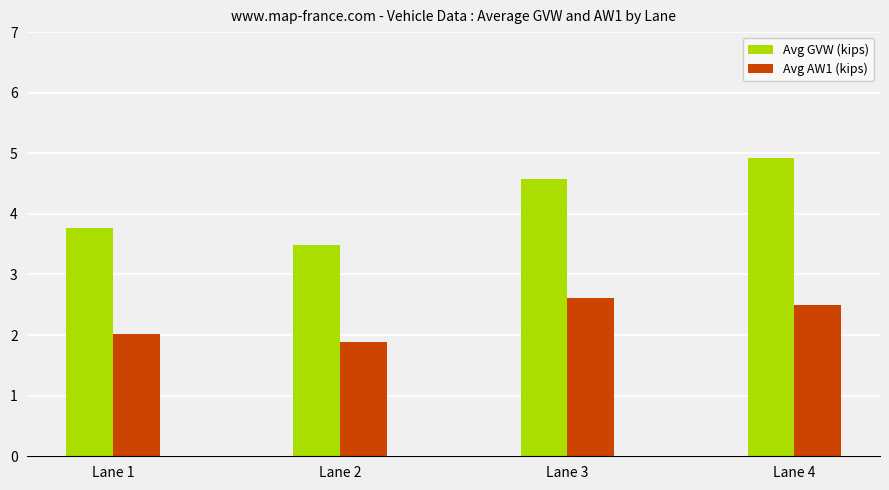

What is the difference between the maximum and second lowest values in the Avg AW1 (kips) series?

0.6